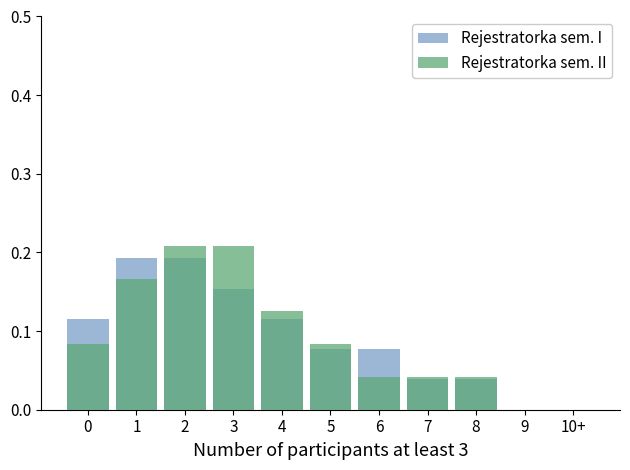

Are the bars horizontal?

No